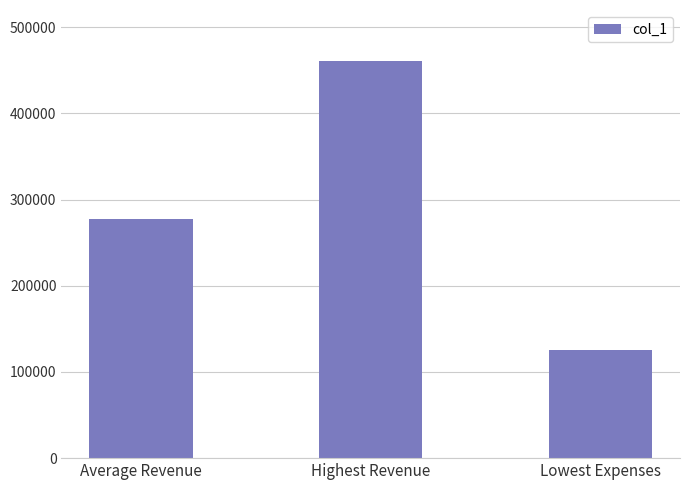

The chart shows a value of 462503.0 at Average Revenue. True or false?

False